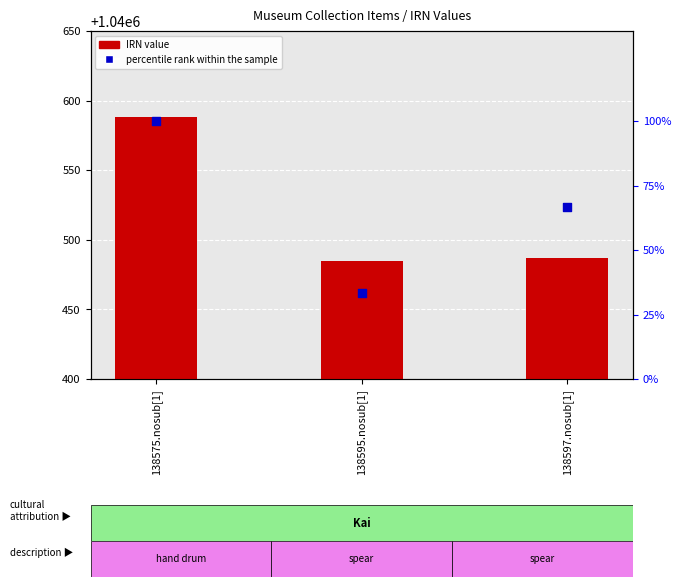

Which series reaches the minimum Y coordinate?

percentile rank within the sample